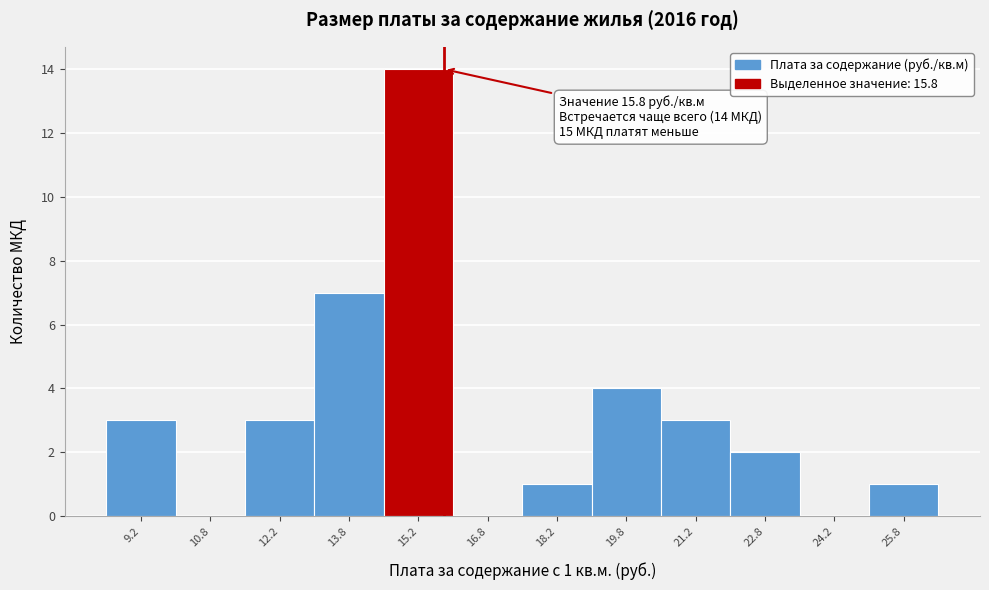

Over which range of the x-axis is the bar tallest?

14.5 to 16.0